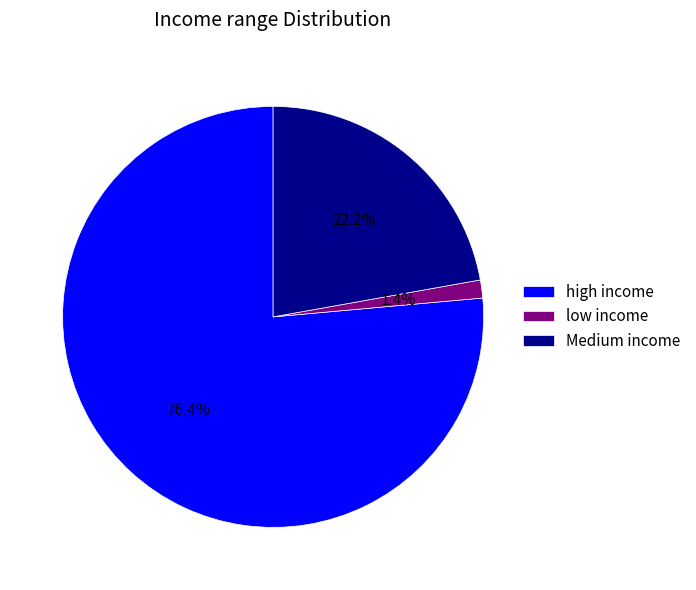

Which category has the smallest portion of the pie?

low income